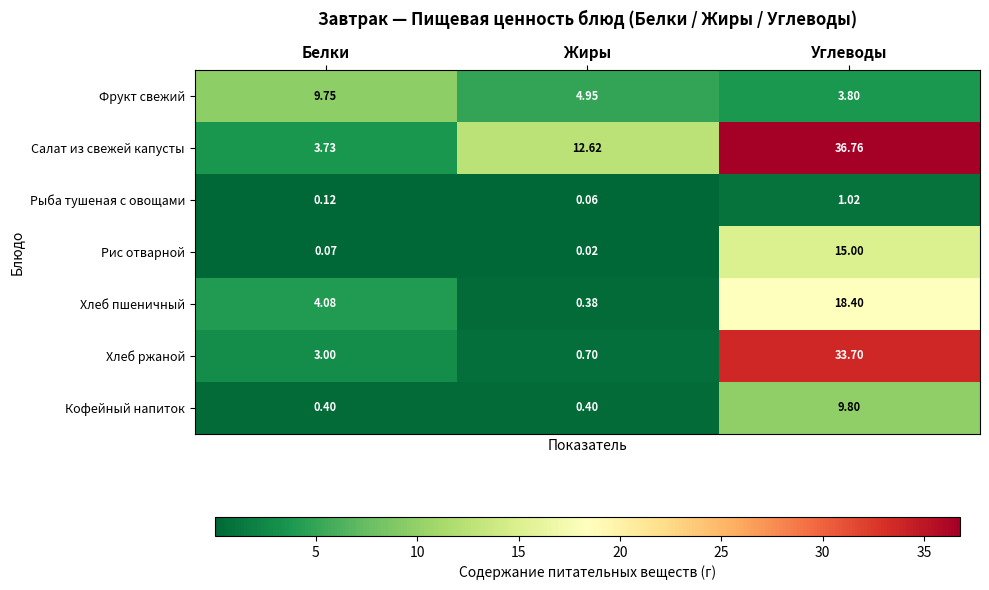

Which category has the highest value across all series?

Углеводы